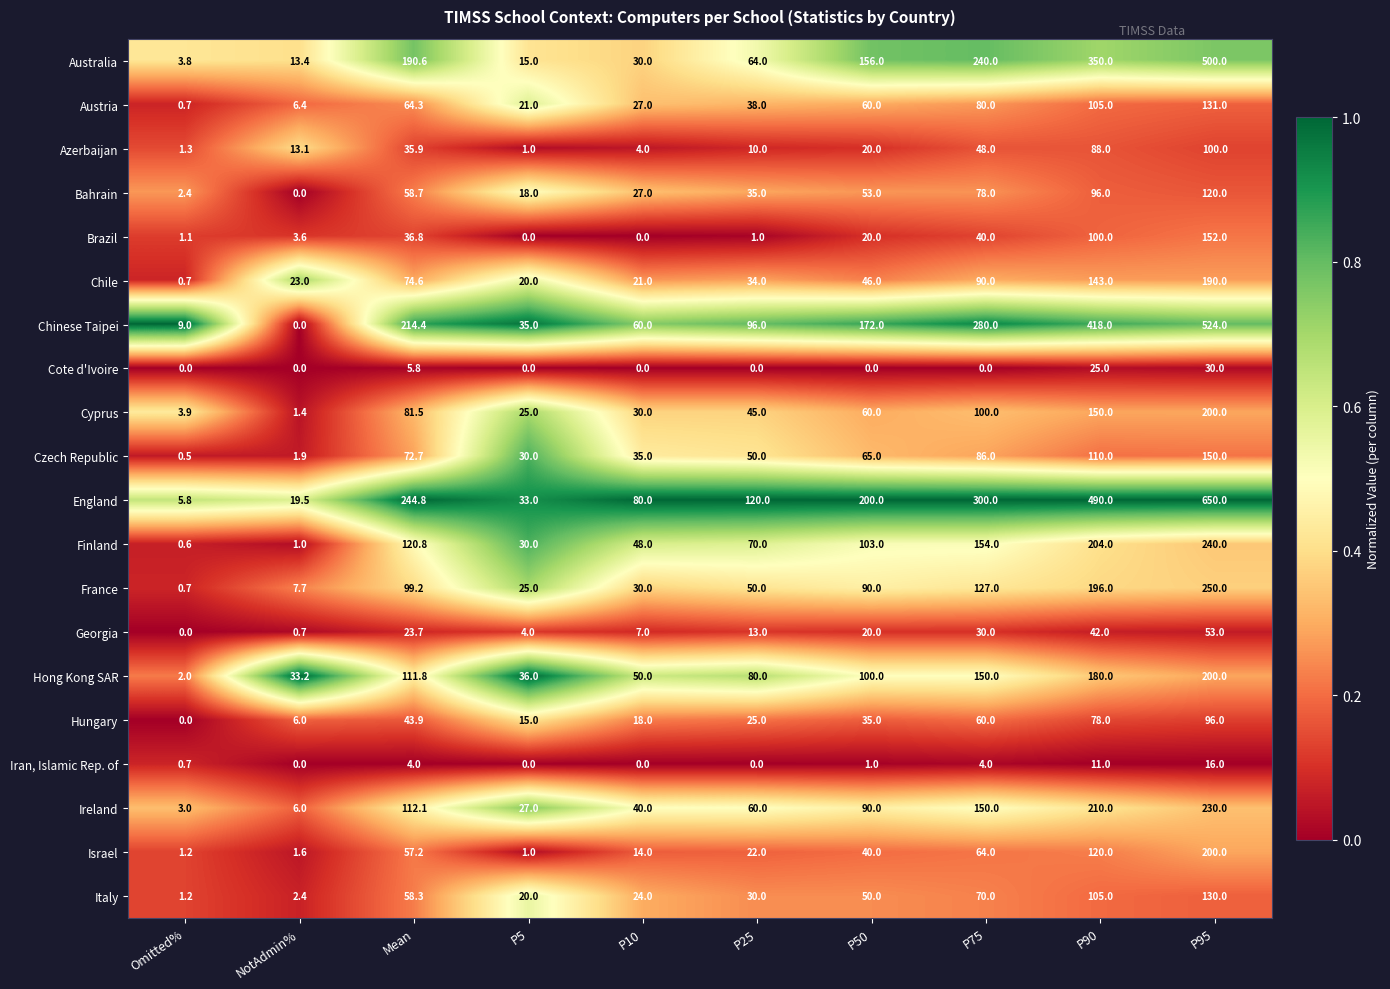

What is the sum of all Cote d'Ivoire values?

60.8